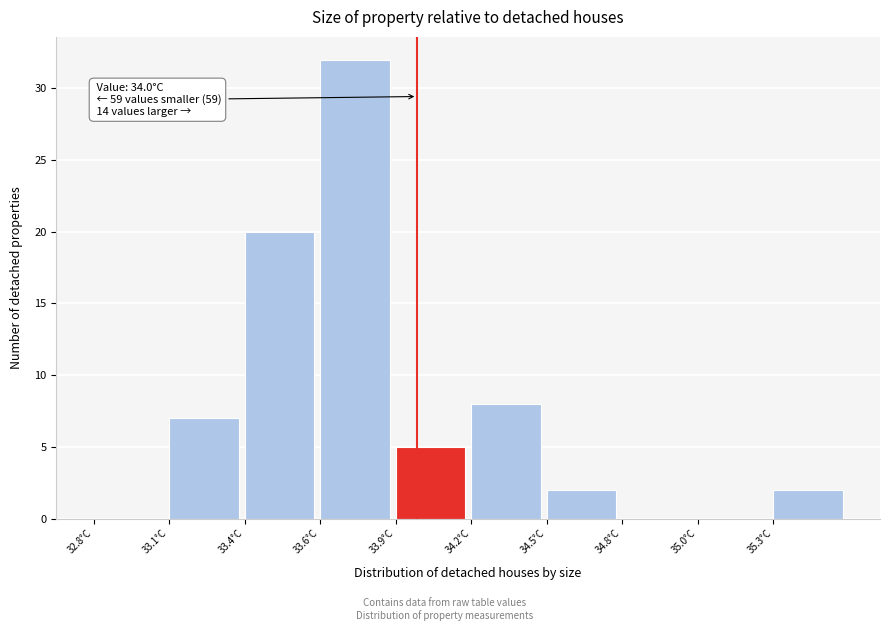

Reading left to right, what are all the values shown in this chart?

32.8°C=0	33.1°C=7	33.4°C=20	33.6°C=32	33.9°C=5	34.2°C=8	34.5°C=2	34.8°C=0	35.0°C=0	35.3°C=2